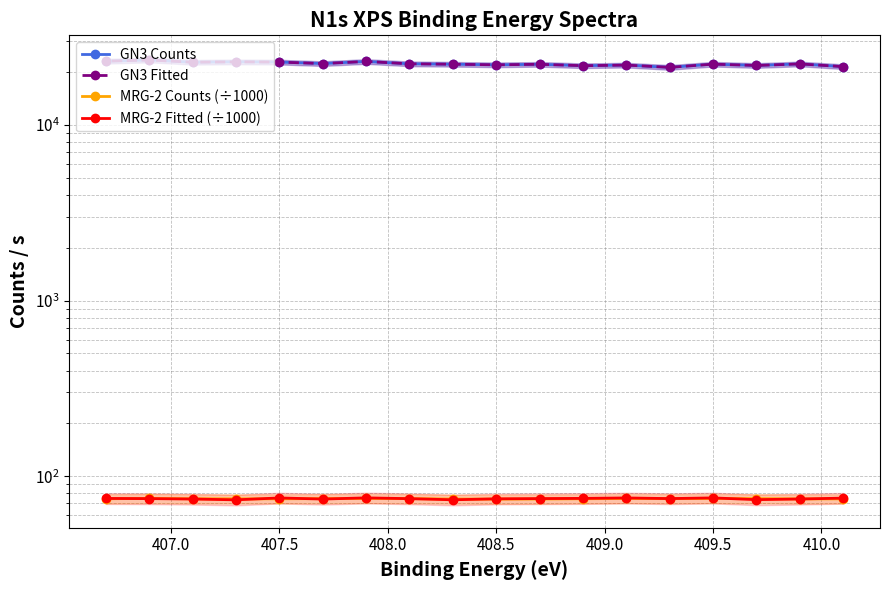

True or false: GN3 Fitted and MRG-2 Counts (÷1000) cross at least once.

False